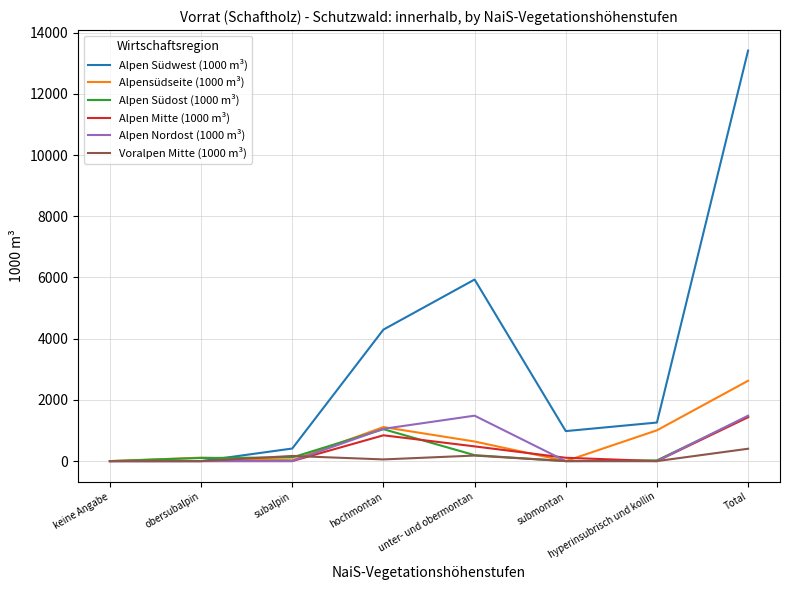

What is the sum of the Alpen Nordost (1000 m³) values at unter- und obermontan and Total?

2968